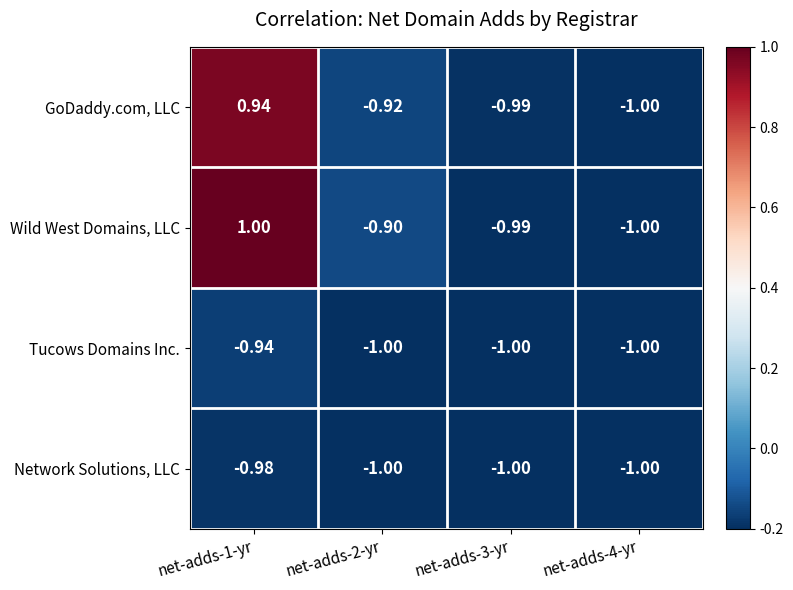

Rank the series by their maximum value, from highest to lowest.

Wild West Domains, LLC, GoDaddy.com, LLC, Tucows Domains Inc., Network Solutions, LLC